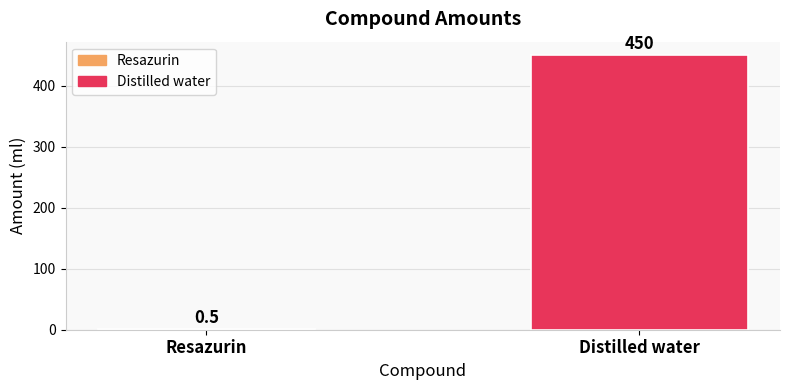

Read the value at Distilled water.

450.0